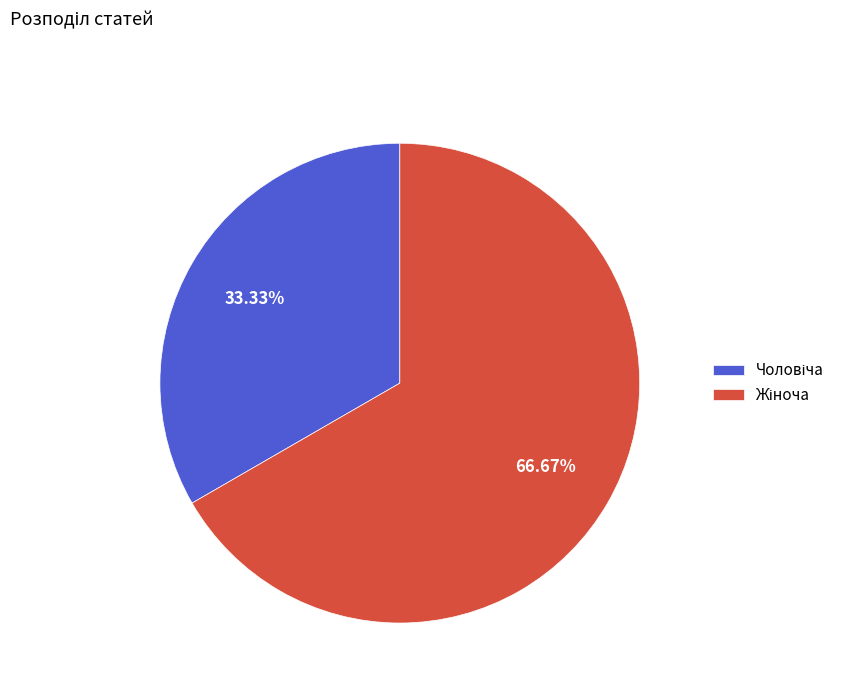

Does any single category account for the majority?

Yes